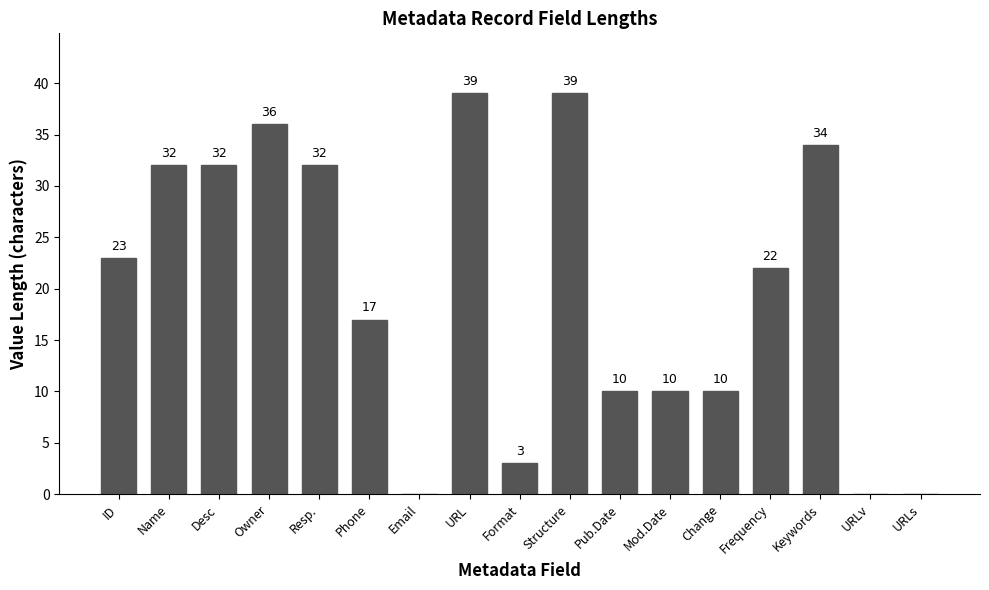

What is the change in value from ID to URLs?

-23